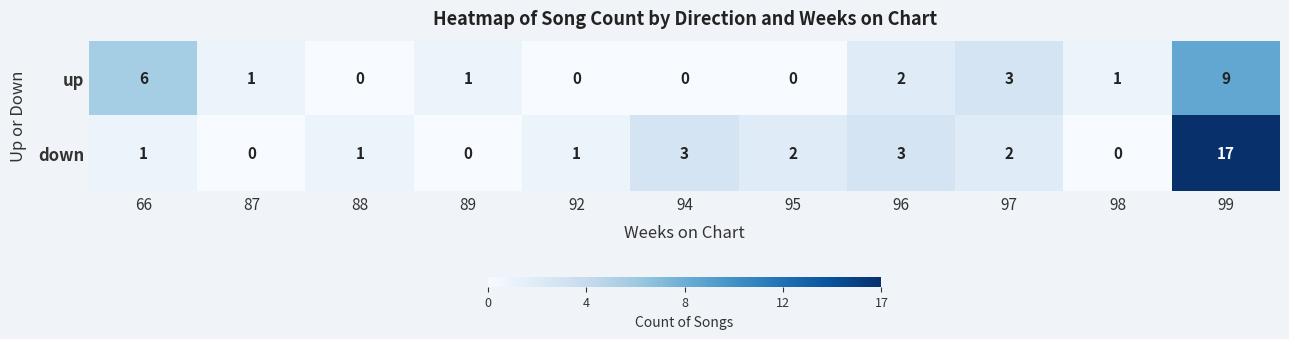

What is the maximum value for down?

17